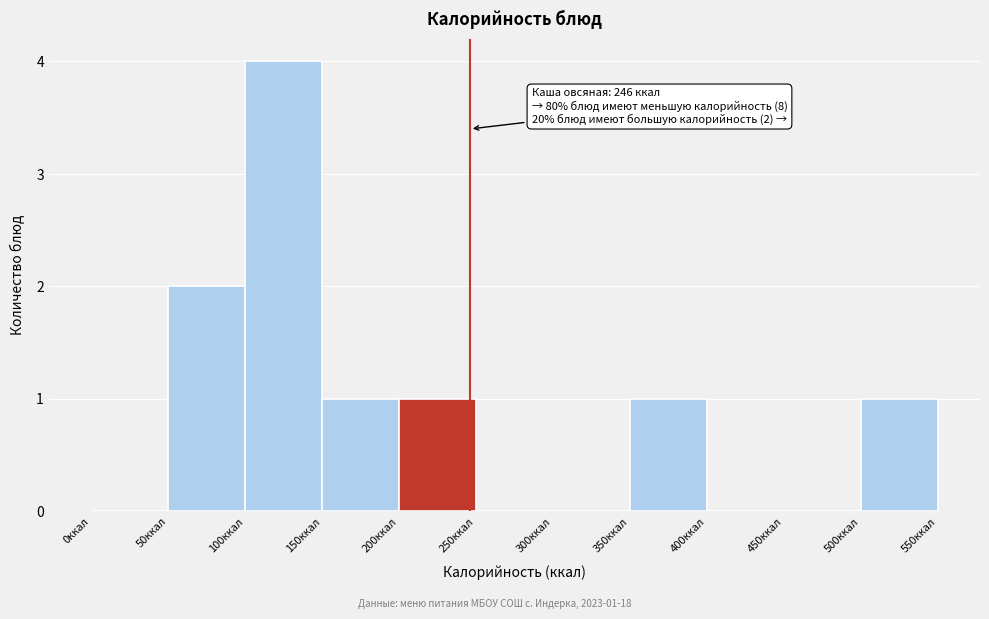

Which range on the x-axis has the tallest bar?

100 to 150